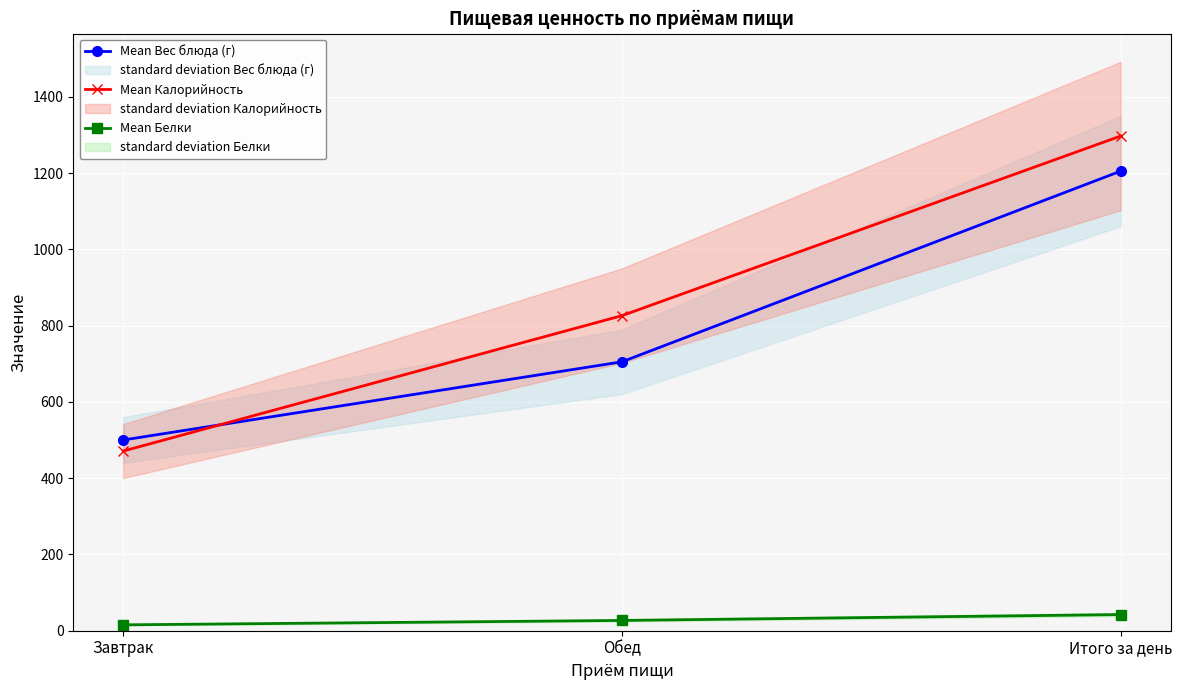

How many data points in Mean Калорийность are above 826?

1